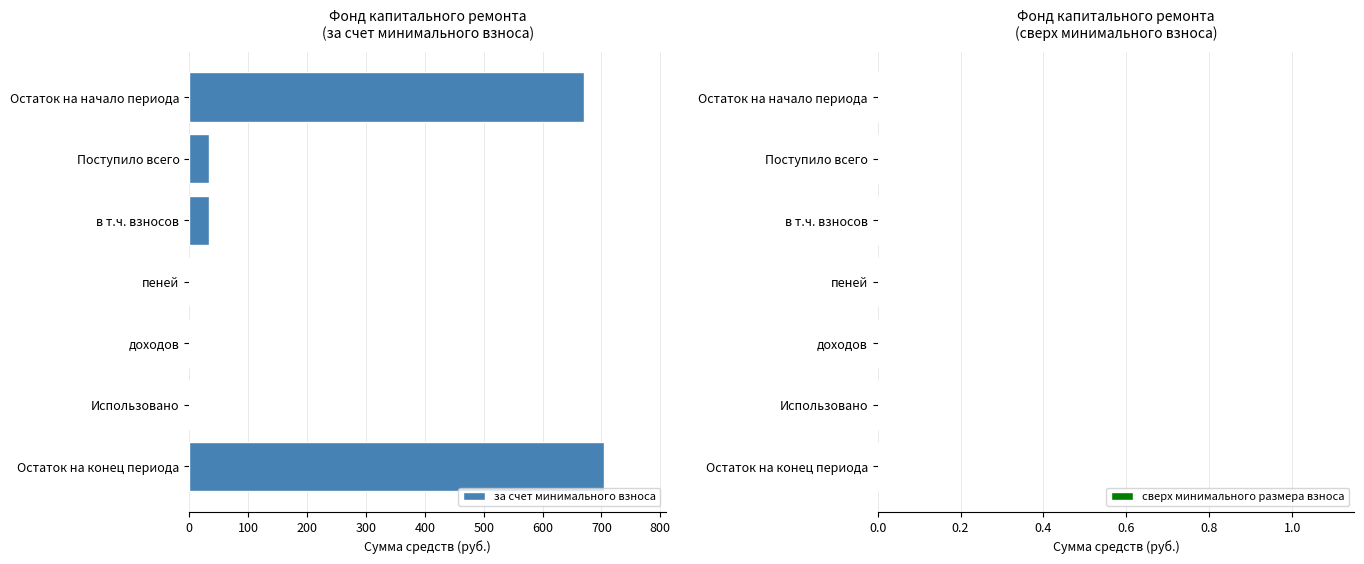

Which label corresponds to the largest value in the chart?

Остаток на конец периода